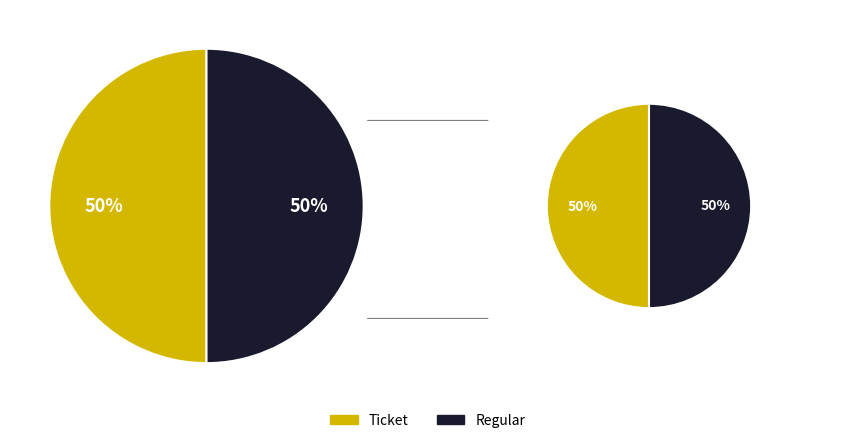

To the nearest percent, what is the combined percentage of Regular and Ticket?

100%